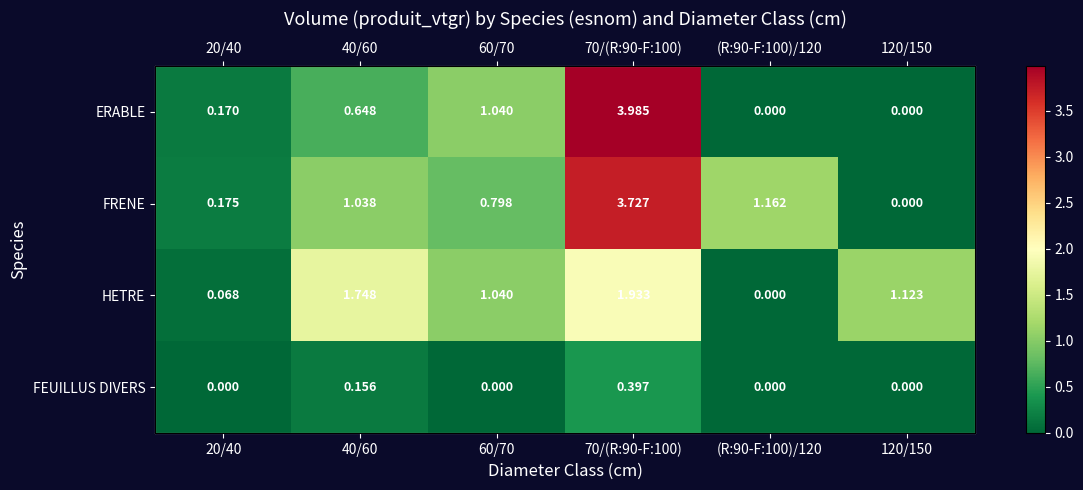

Which series has the largest total across all categories?

FRENE